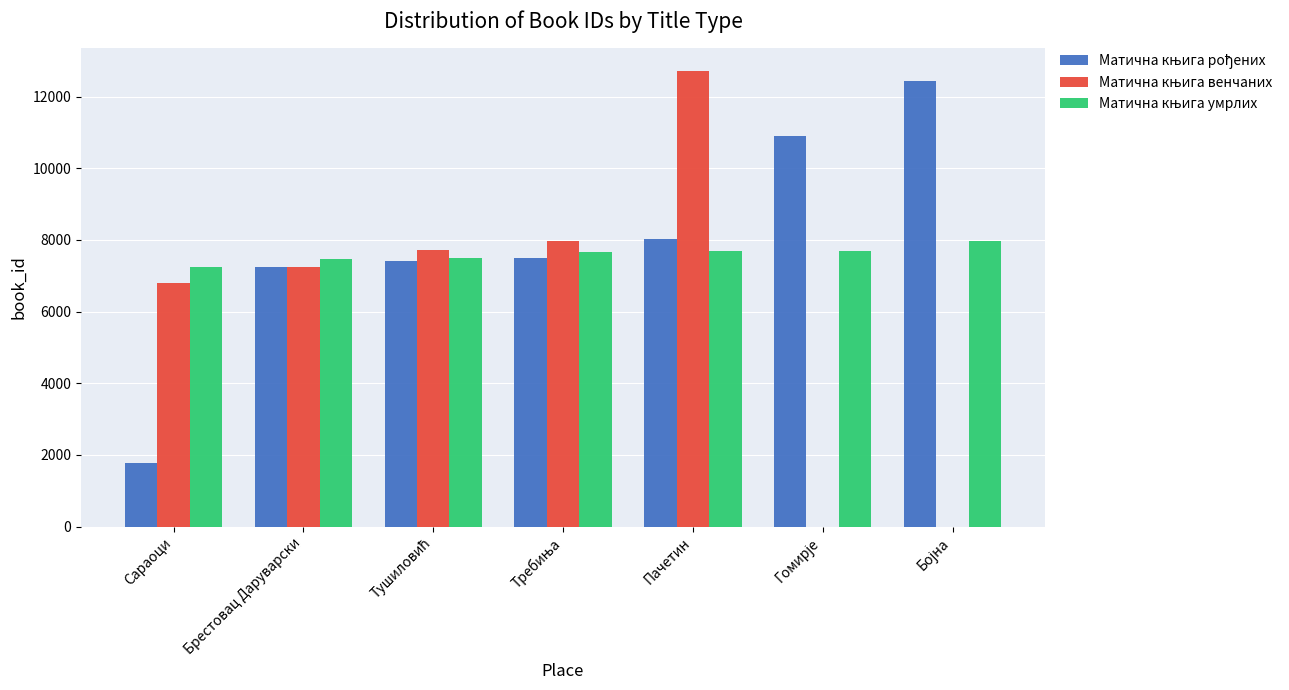

What is the greatest value displayed?

12709